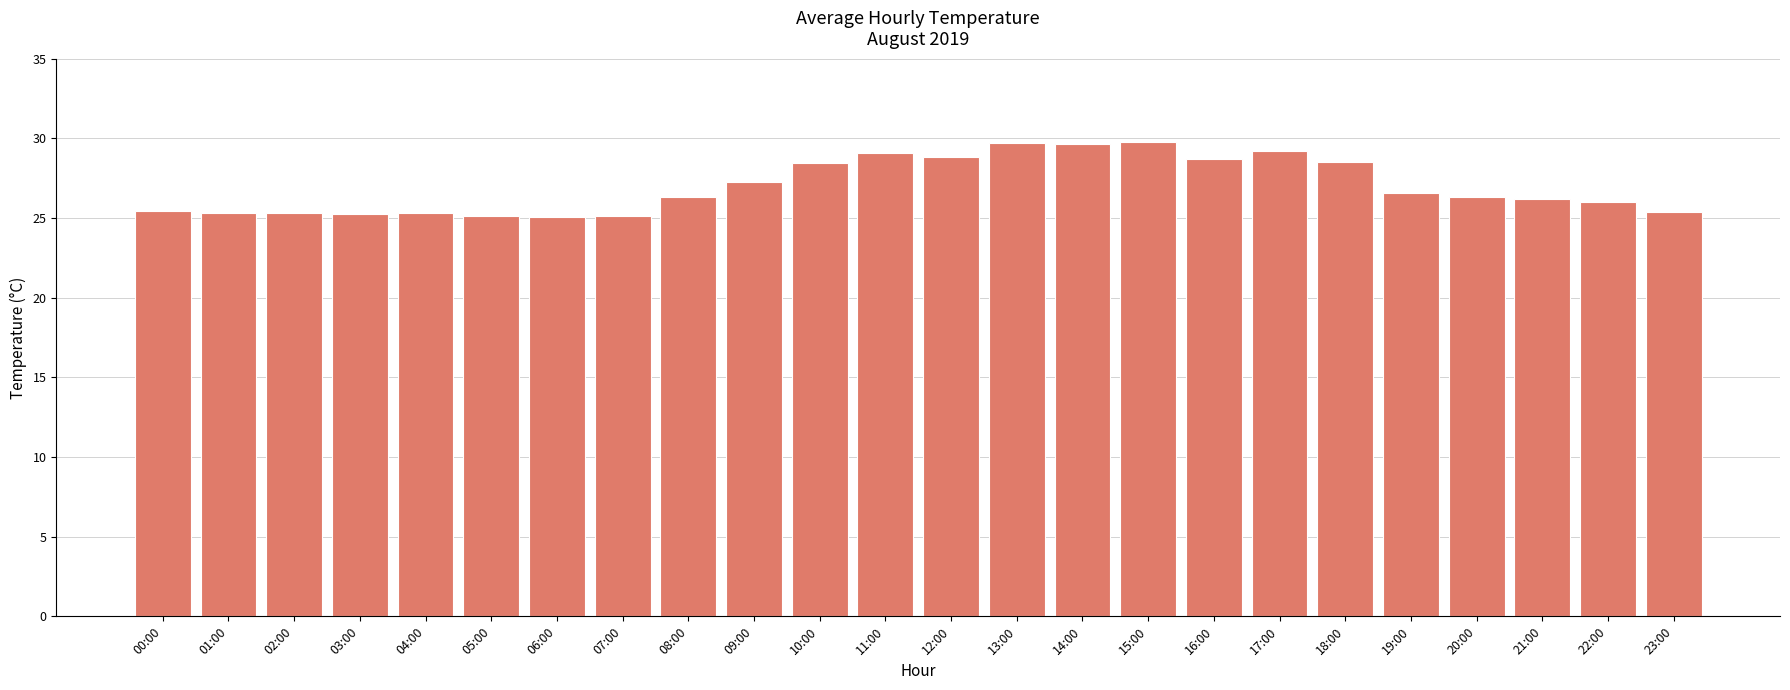

What is the label of the 6th bar from the left?

05:00